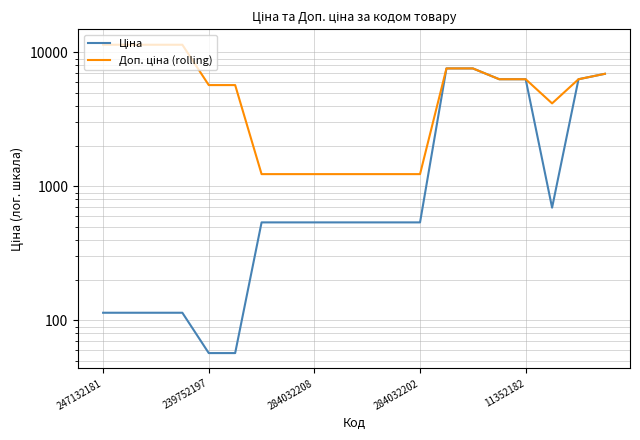

What position from the left is 239752197?

2